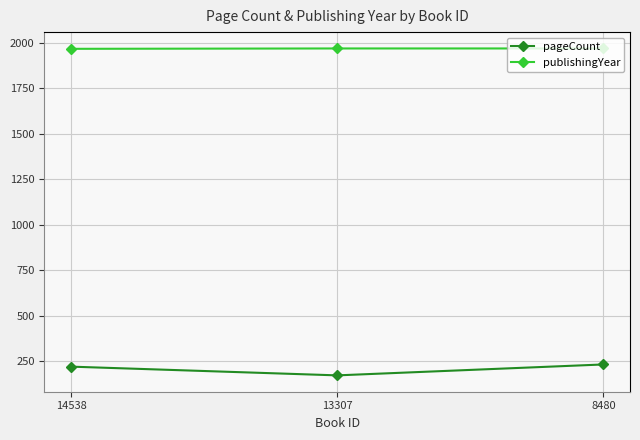

How many series are shown in this chart?

2